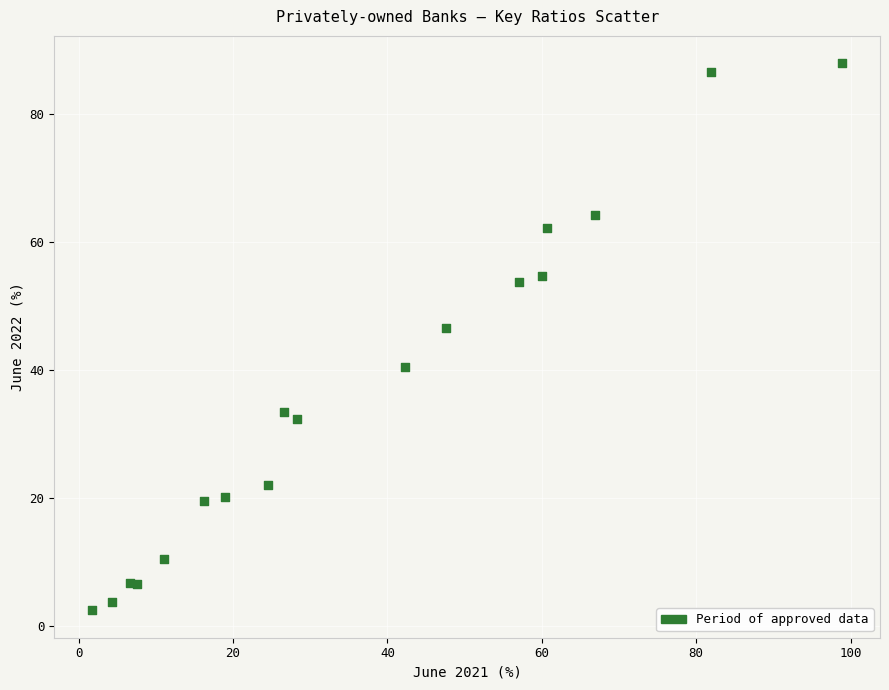

What Y value in the scatter plot is closest to 45?

46.5